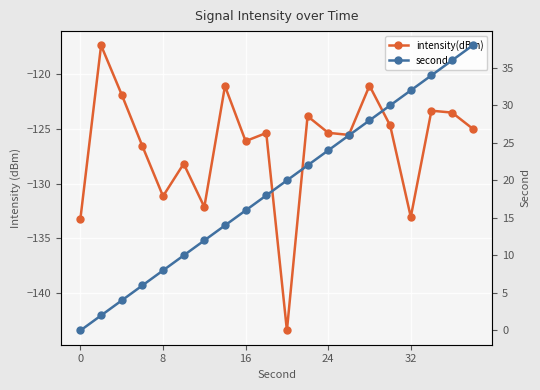

Reading right to left, list all the values displayed in this chart.

intensity(dBm): -125.0	-123.5	-123.4	-133.1	-124.7	-121.1	-125.6	-125.4	-123.9	-143.4	-125.4	-126.1	-121.1	-132.1	-128.2	-131.2	-126.6	-121.9	-117.4	-133.2
second: 38.0	36.0	34.0	32.0	30.0	28.0	26.0	24.0	22.0	20.0	18.0	16.0	14.0	12.0	10.0	8.0	6.0	4.0	2.0	0.0